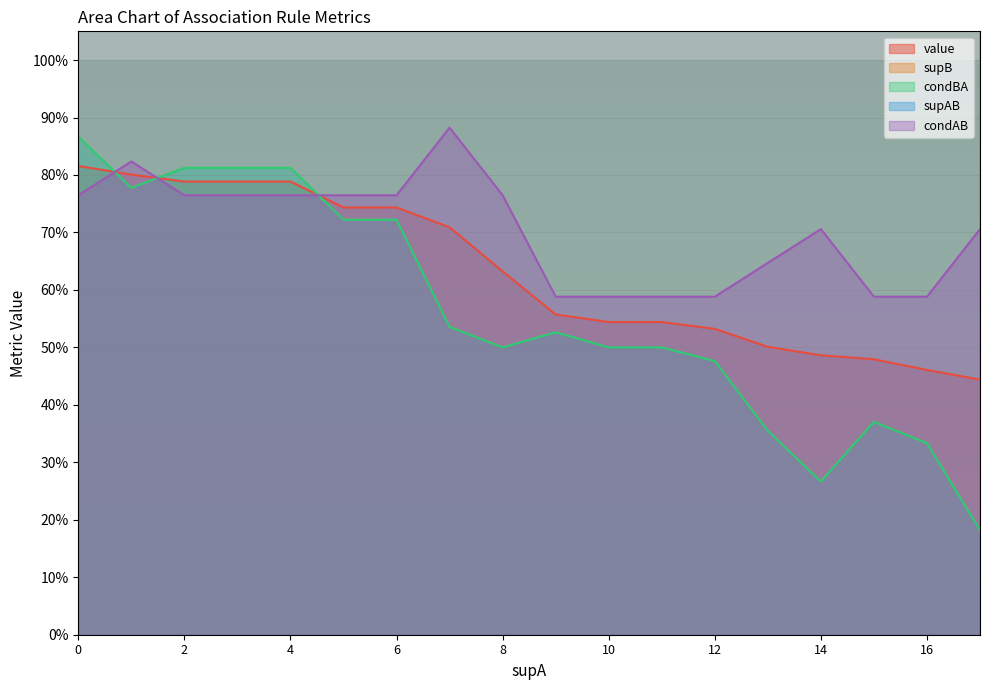

How many lines are shown in the chart?

5